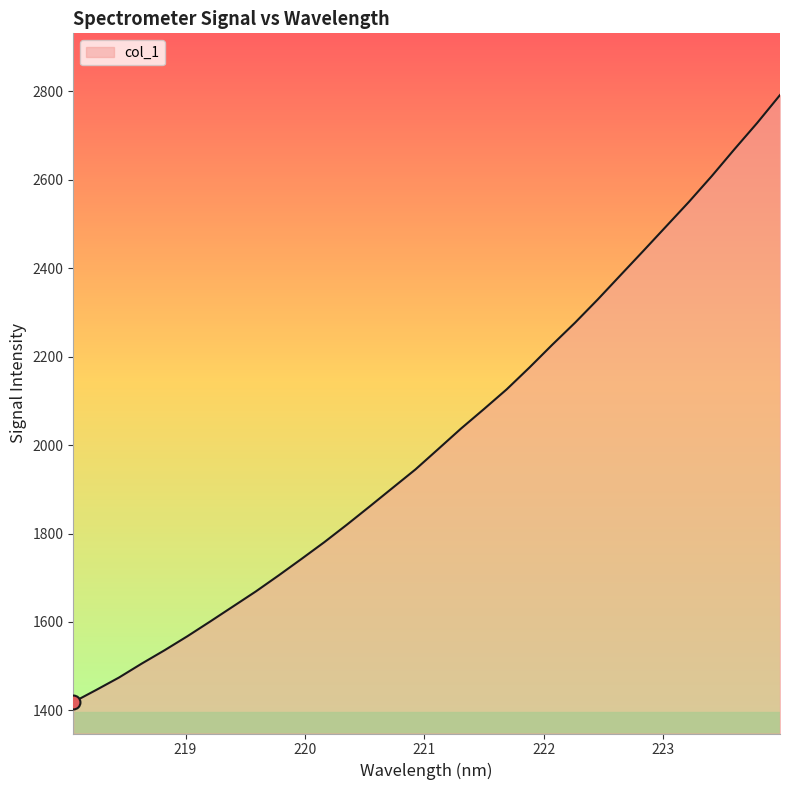

What is the minimum value shown in the chart?

1418.6